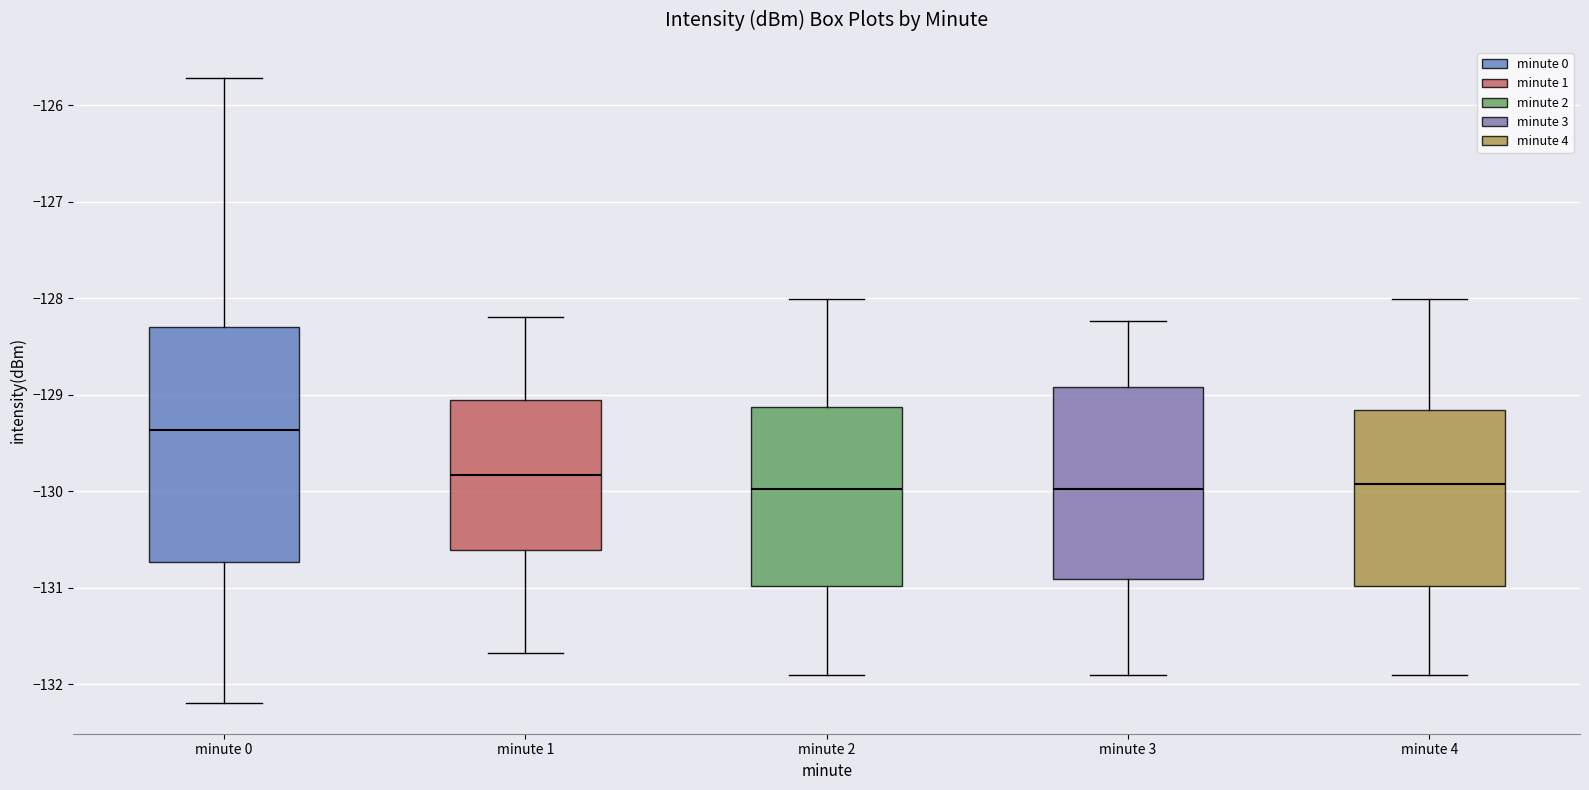

Reading left to right, transcribe this box plot: for each box, give where its median line is, the range the box spans, and where its two whiskers end, as read against the y-axis. The values are not printed on the chart, so give them approximately, as read against the axis.

minute 0: median -129.4, box -130.7 to -128.3, whiskers -132.2 to -125.7
minute 1: median -129.8, box -130.6 to -129.1, whiskers -131.7 to -128.2
minute 2: median -130.0, box -131.0 to -129.1, whiskers -131.9 to -128.0
minute 3: median -130.0, box -130.9 to -128.9, whiskers -131.9 to -128.2
minute 4: median -129.9, box -131.0 to -129.2, whiskers -131.9 to -128.0